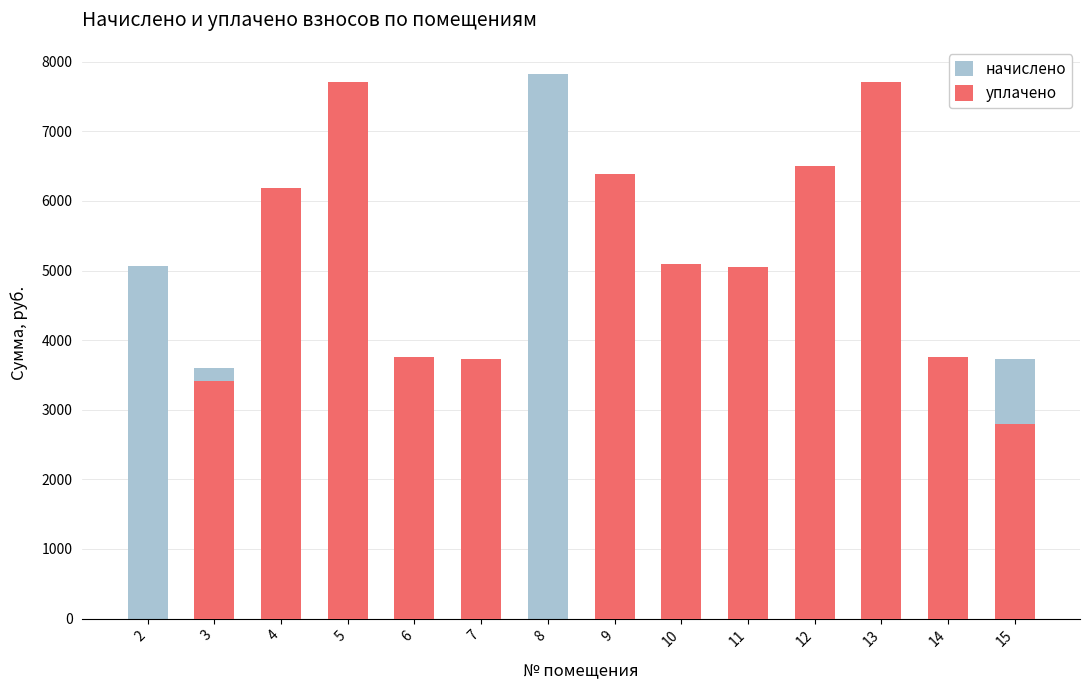

Rank the series by their maximum value, from lowest to highest.

уплачено, начислено